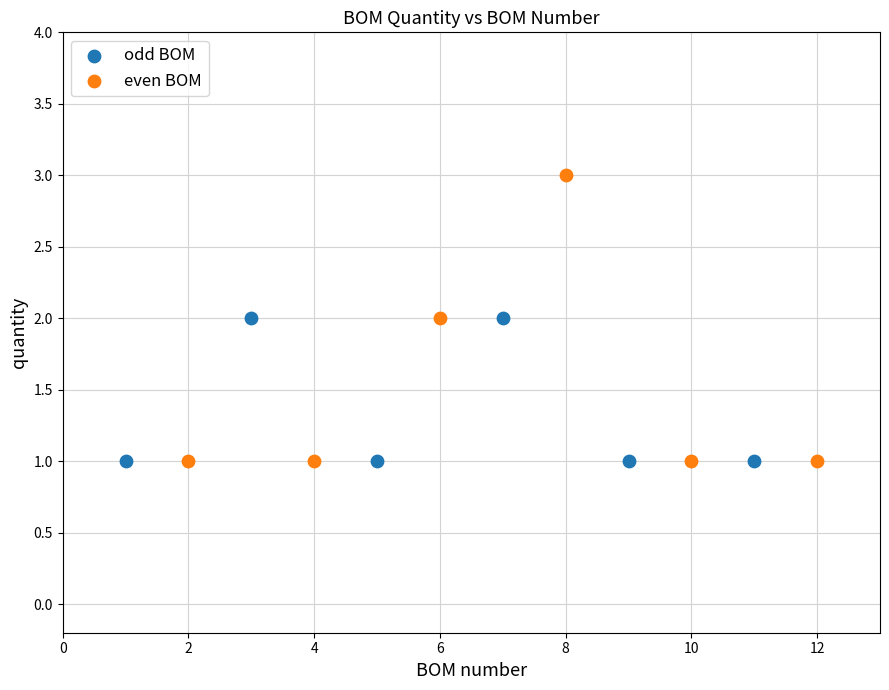

Which series reaches the maximum Y coordinate?

even BOM